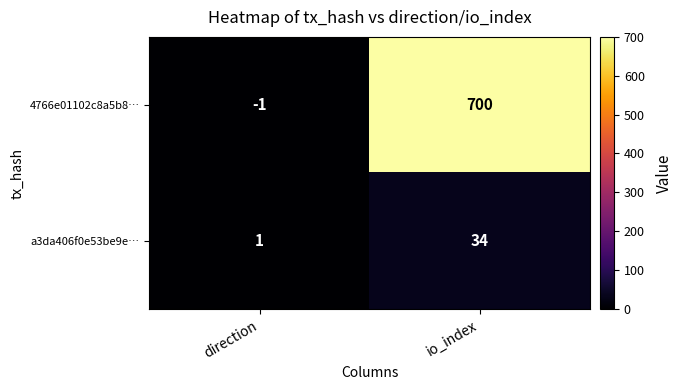

Reading left to right, extract all data points from this chart.

4766e01102c8a5b8…: direction=-1	io_index=700
a3da406f0e53be9e…: direction=1	io_index=34